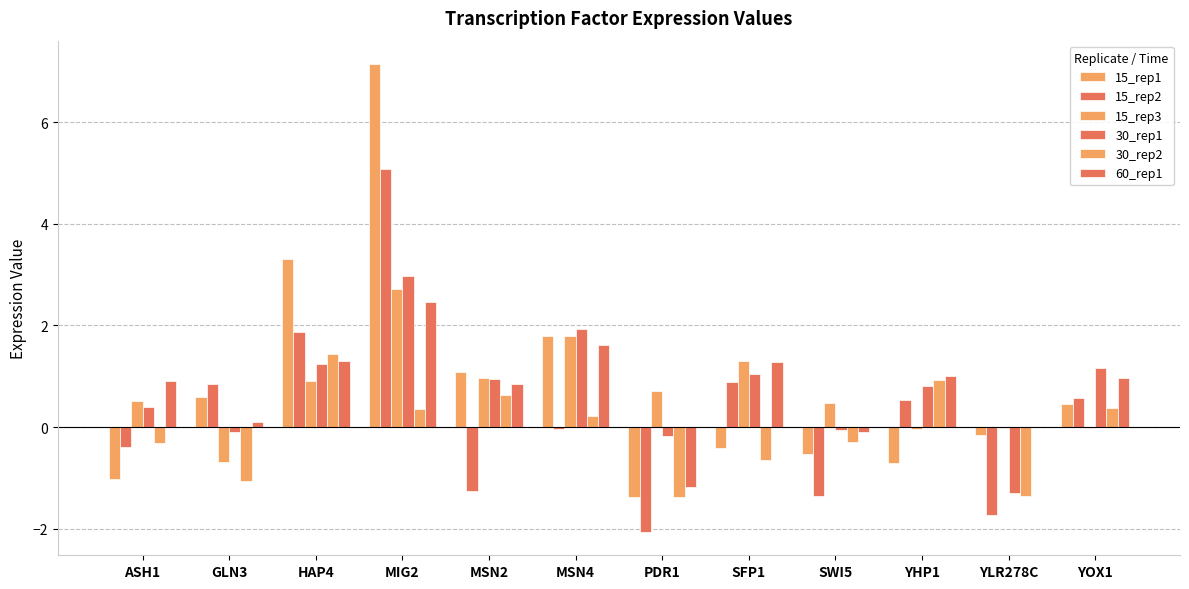

Which series has the widest spread of values?

15_rep1